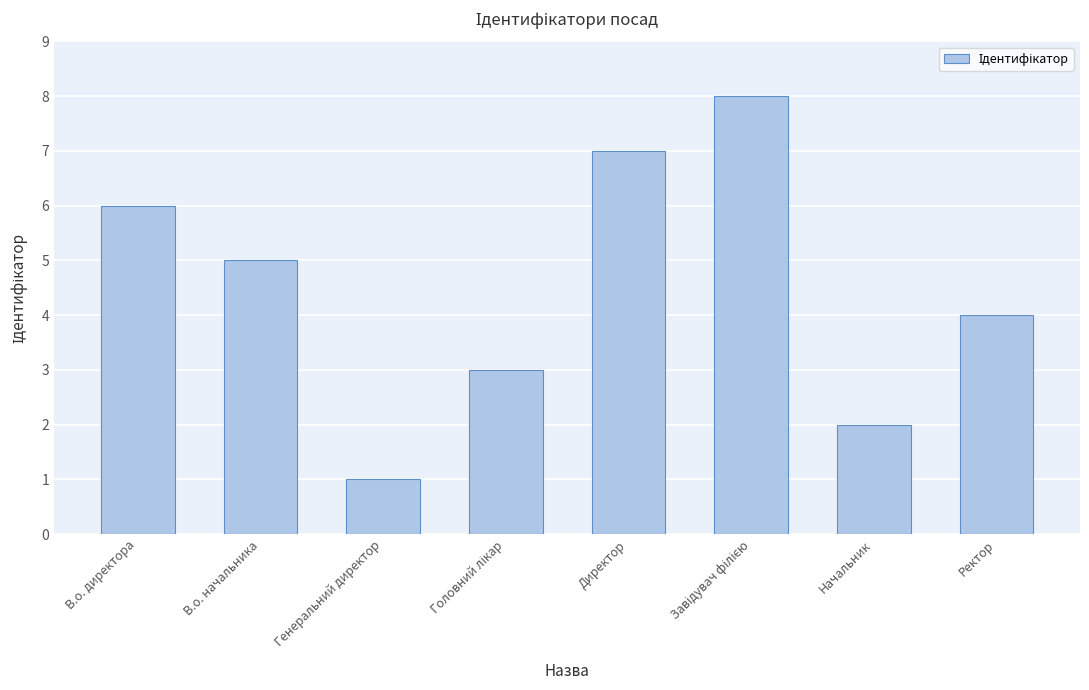

Which category has the lowest value across all series?

Генеральний директор